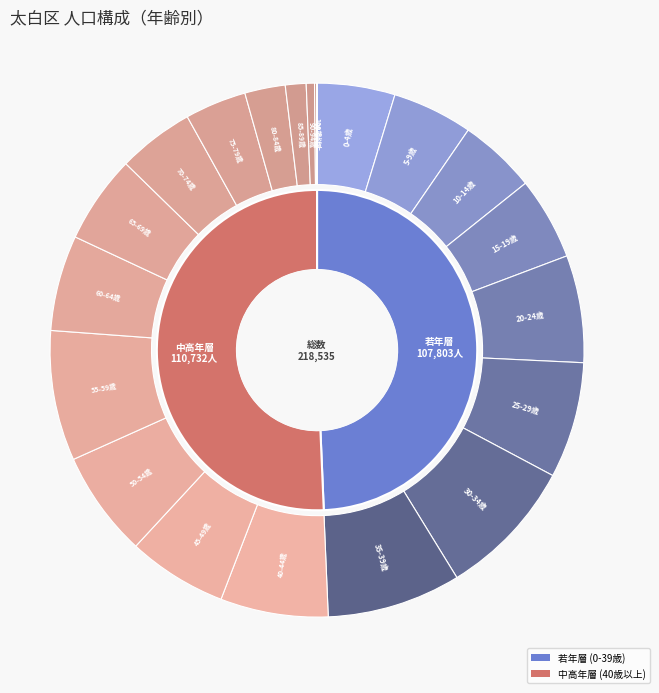

Is there any slice that represents more than half of the pie?

No